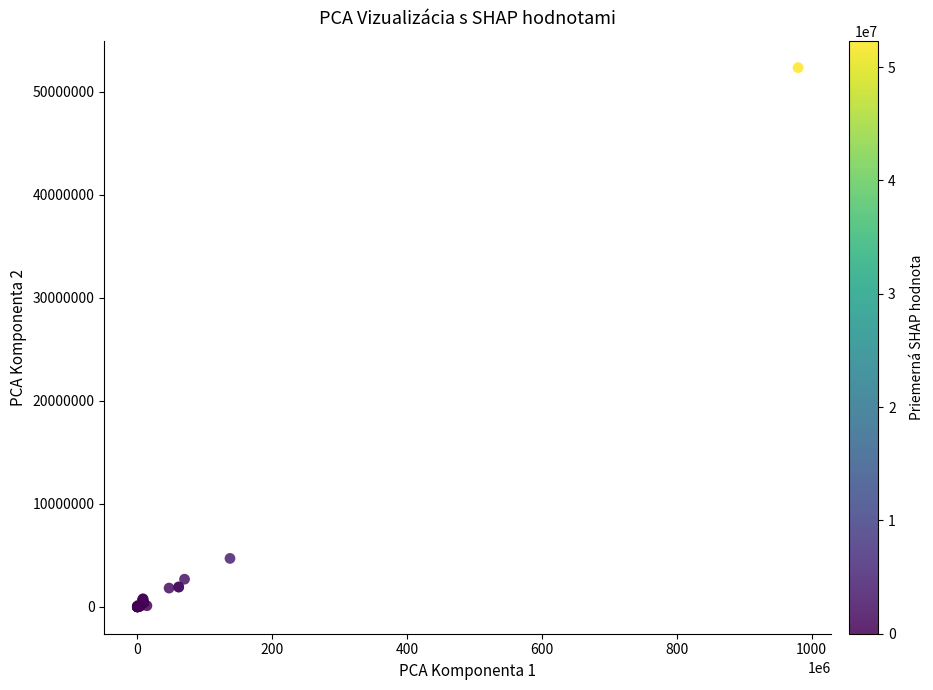

What Y value in the scatter plot is closest to 26167134?

4694322.8